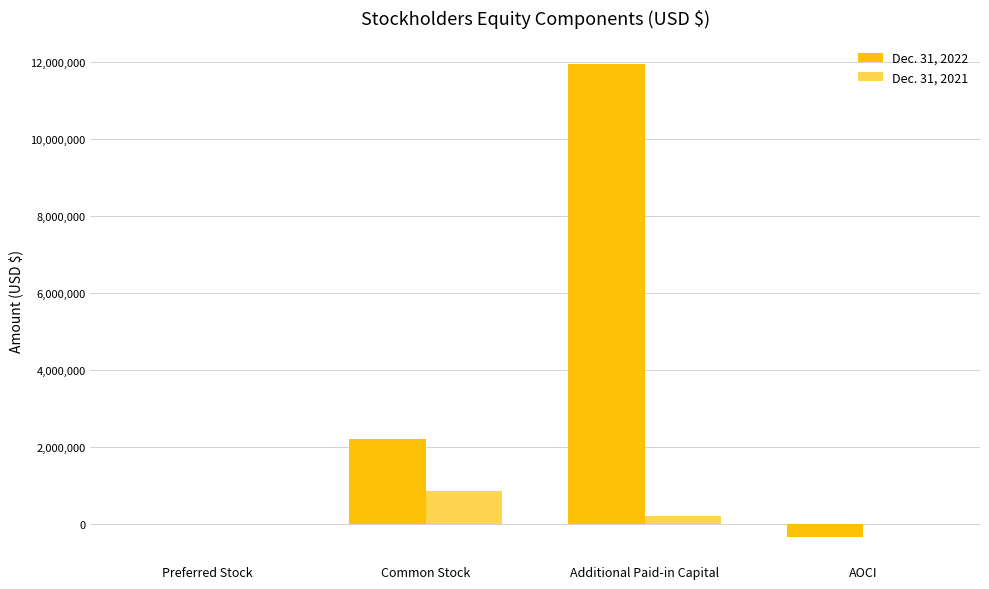

Between Preferred Stock and Common Stock, which series saw the biggest shift?

Dec. 31, 2022